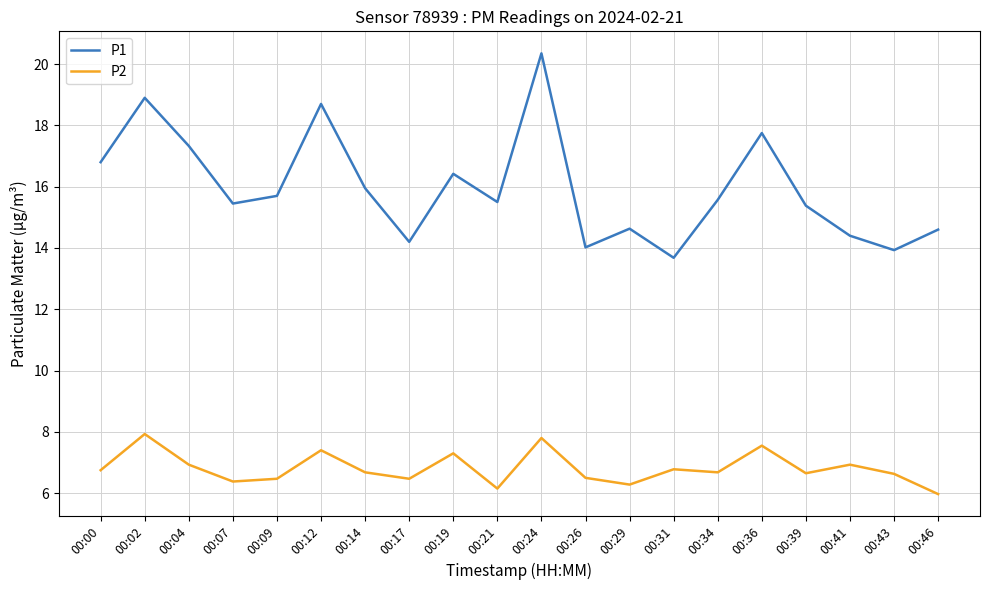

What is the greatest value displayed?

20.4